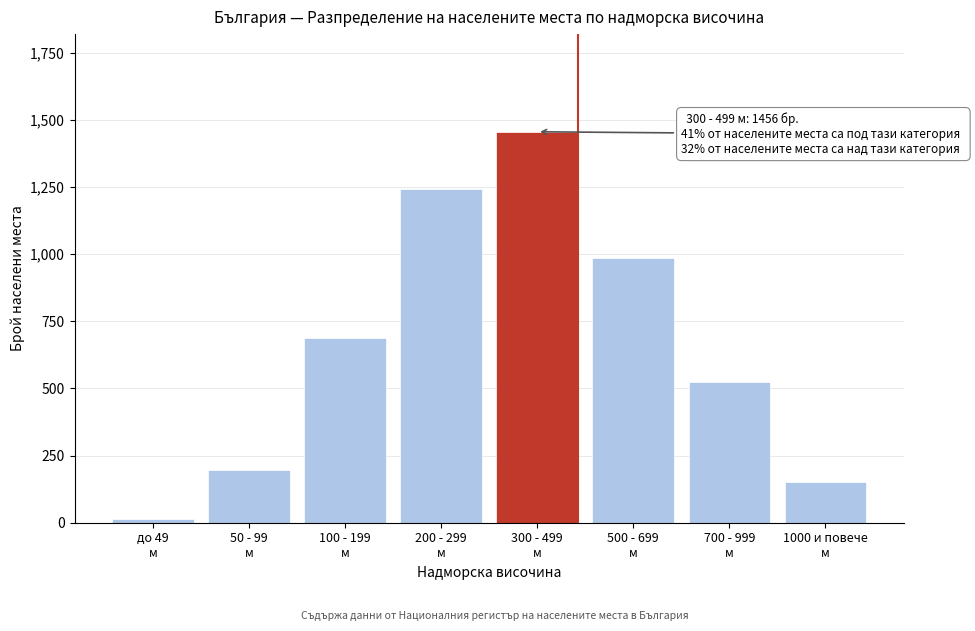

Reading left to right, extract all data points from this chart.

12	198	687	1243	1456	987	523	153